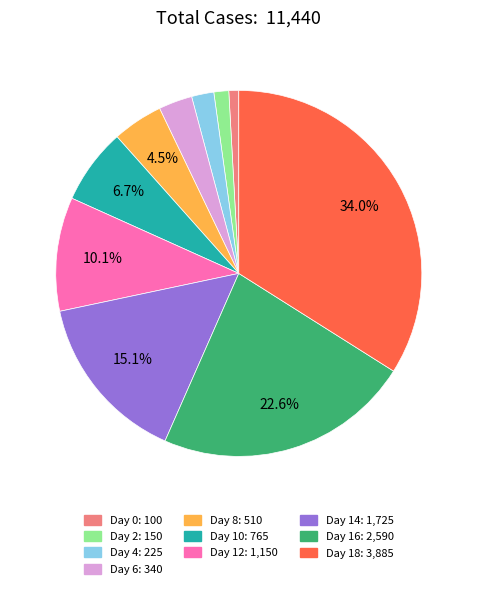

Approximately how many times larger is the value at Day 16 compared to Day 18?

0.7